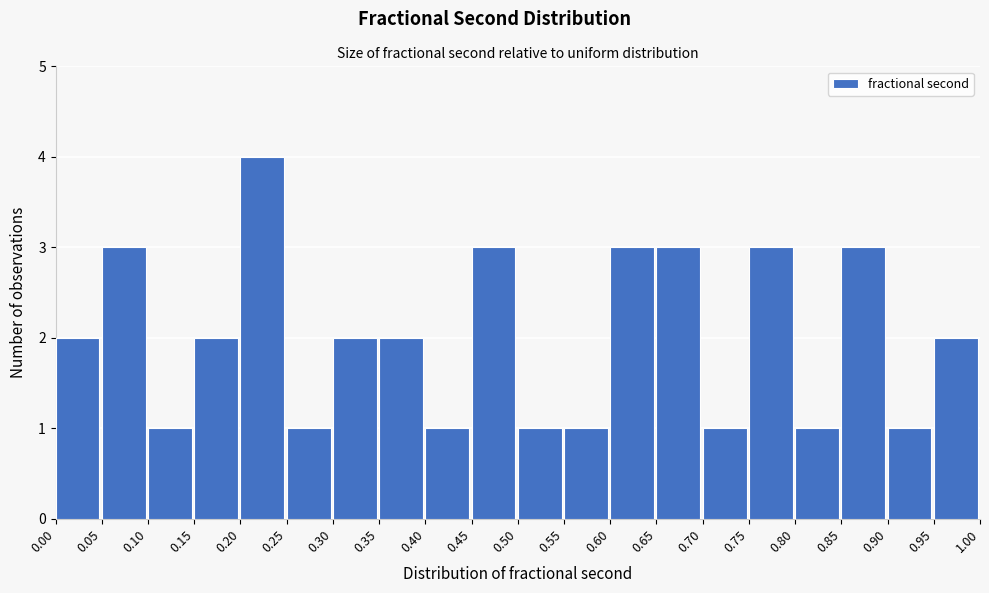

How tall is the bar that spans 0.70 to 0.75 on the x-axis? The values are not printed on the chart, so give them approximately, as read against the axis.

1